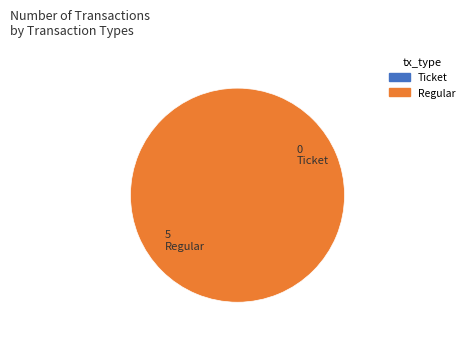

To the nearest percent, what is the difference between the Regular and Ticket slice percentages?

100%